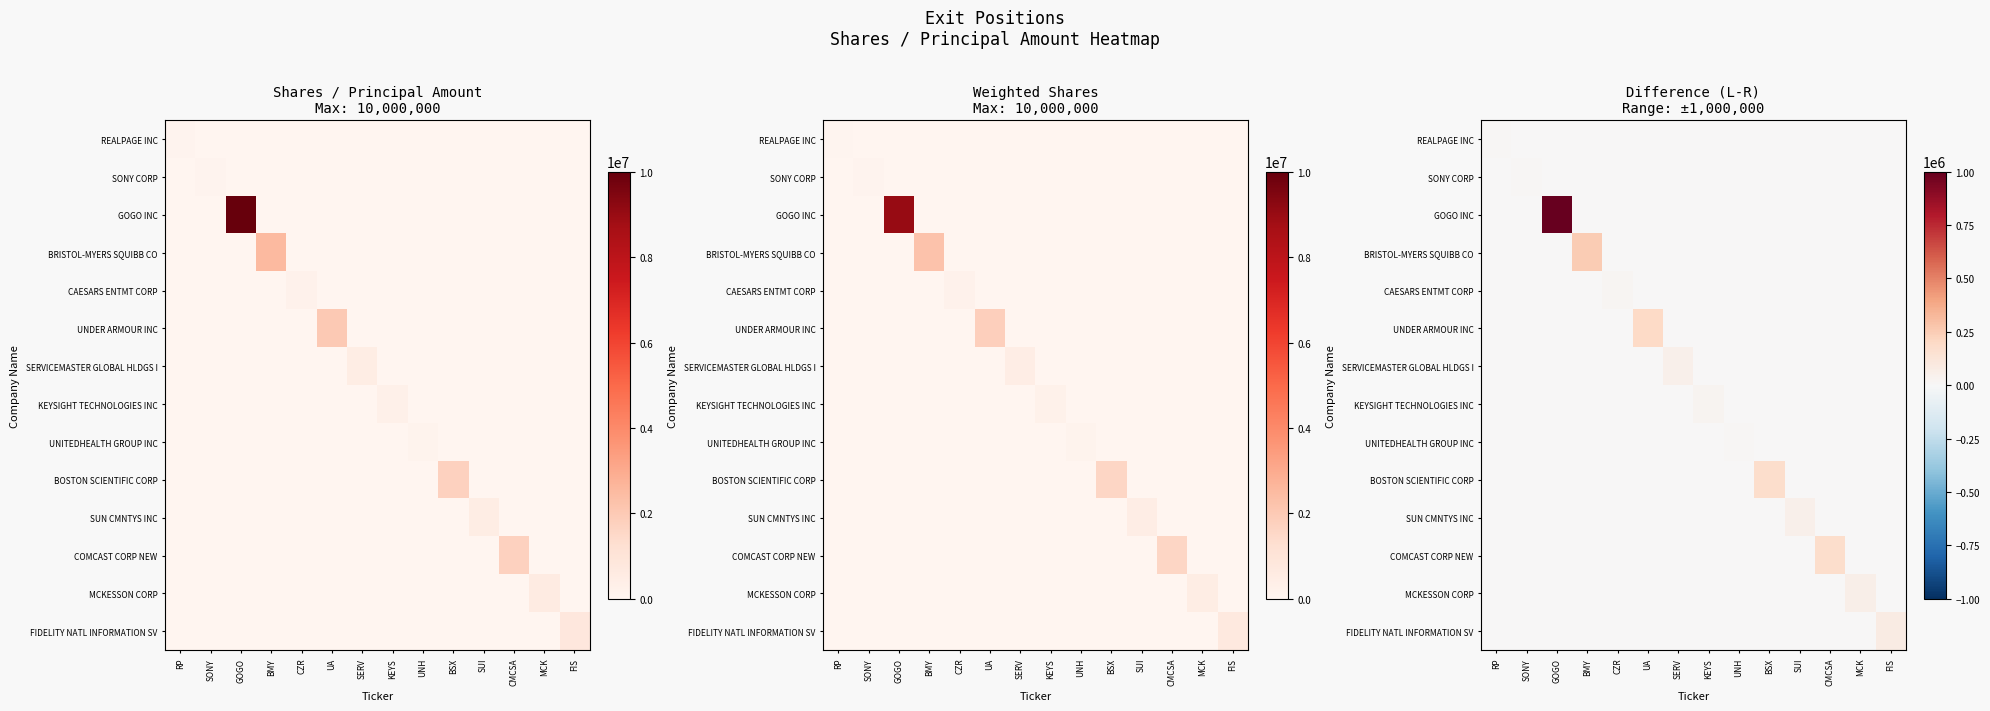

Which series has the widest spread of values?

GOGO INC